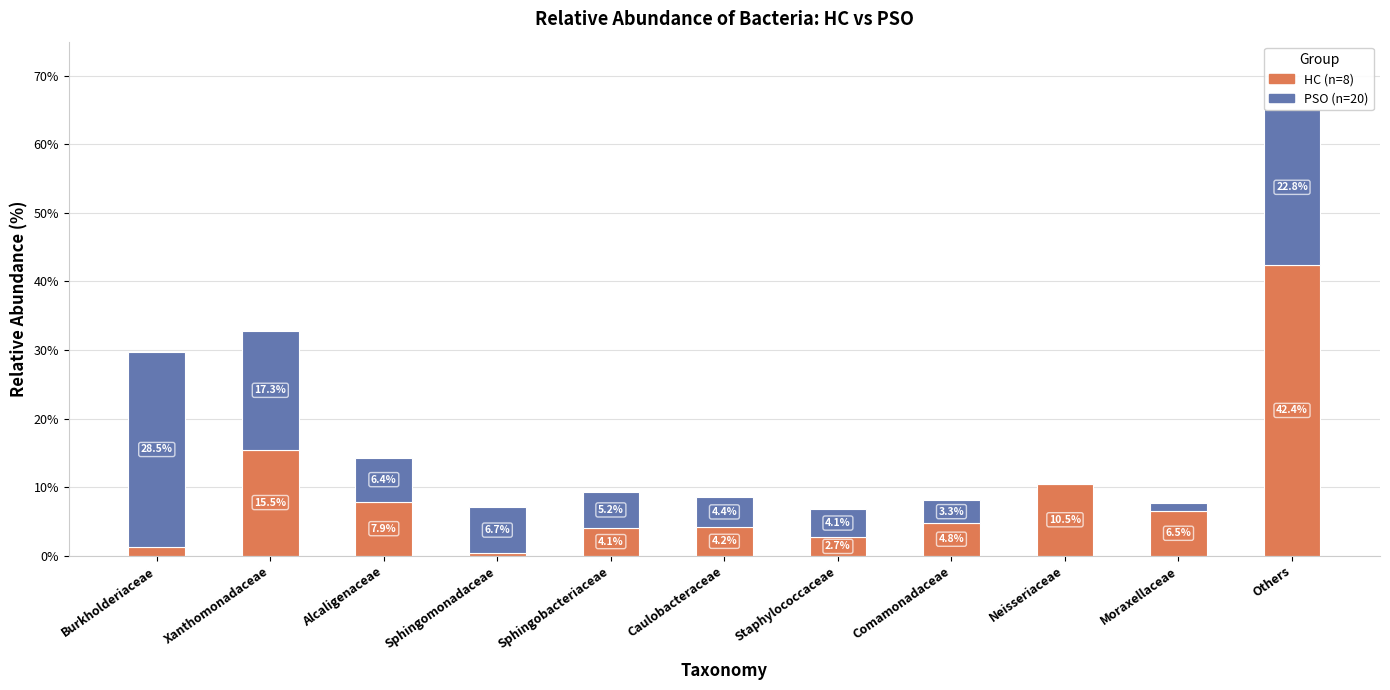

What is the total value across all series at Neisseriaceae?

10.6